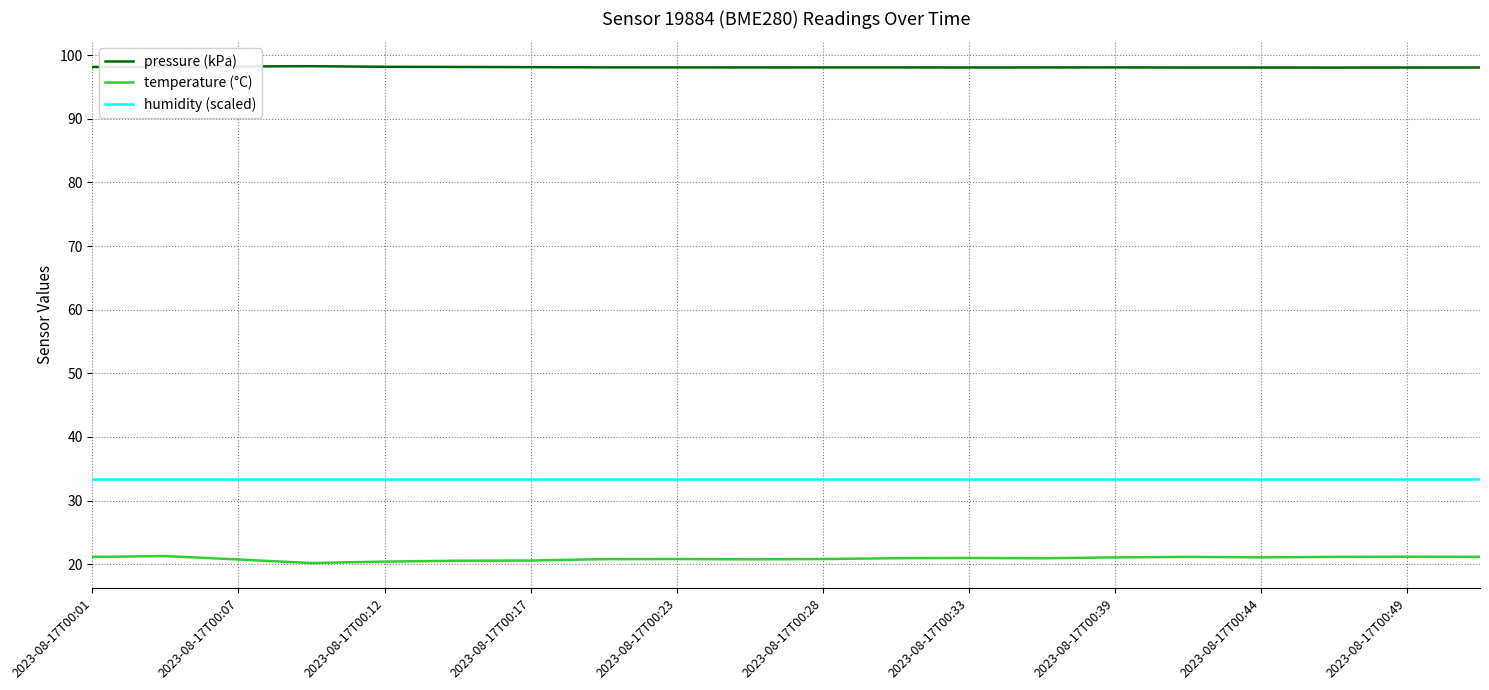

True or false: humidity (scaled) and temperature (°C) cross at least once.

False